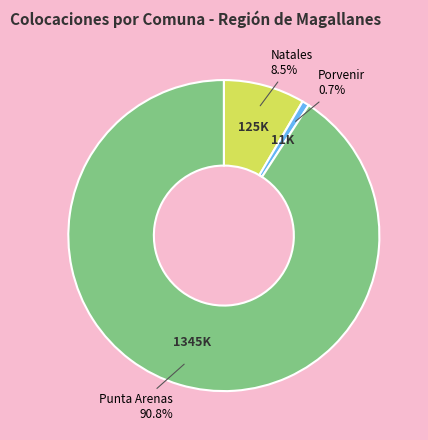

Is there a majority slice in this chart?

Yes